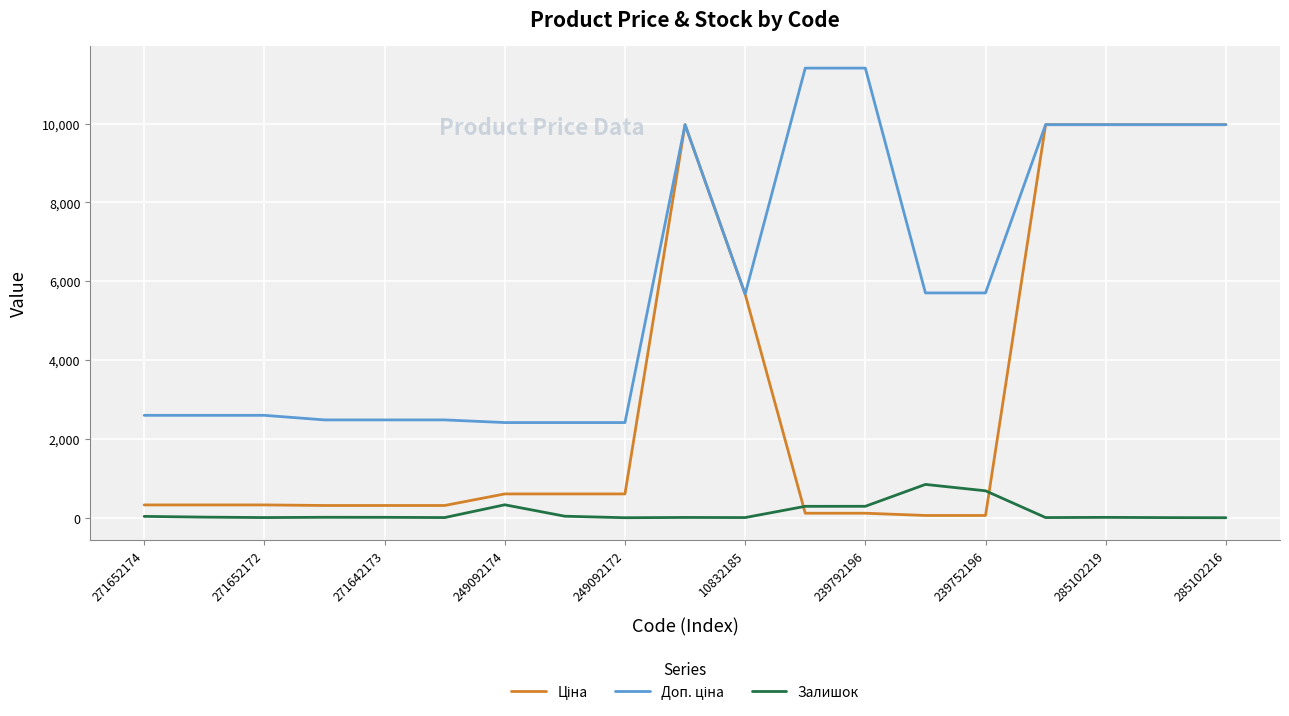

What is the value of the Ціна point at the 6th from the left?

310.3